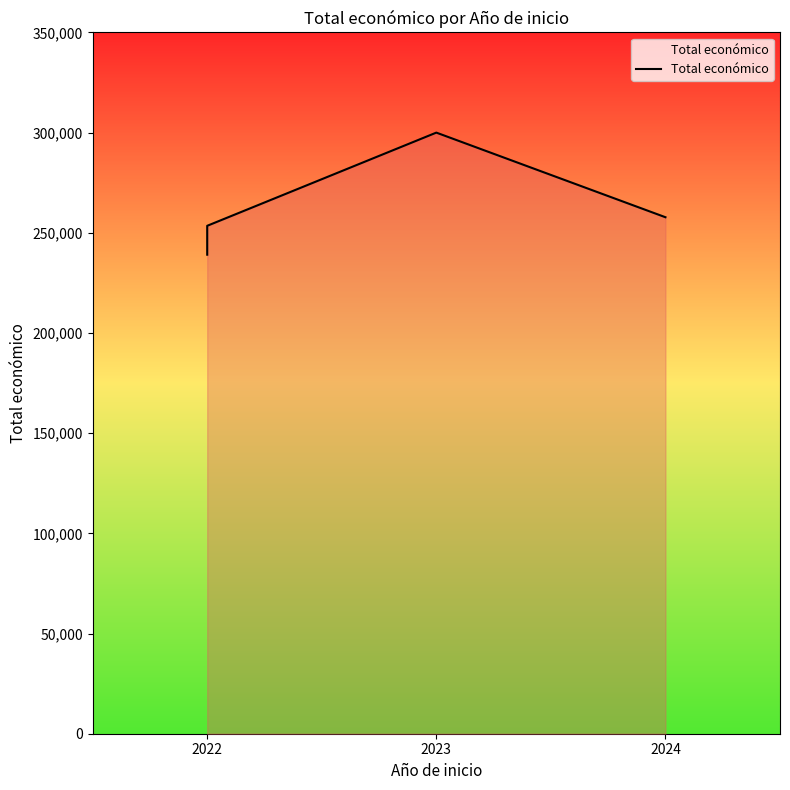

How many points are higher than both their immediate neighbors (excluding endpoints)?

1